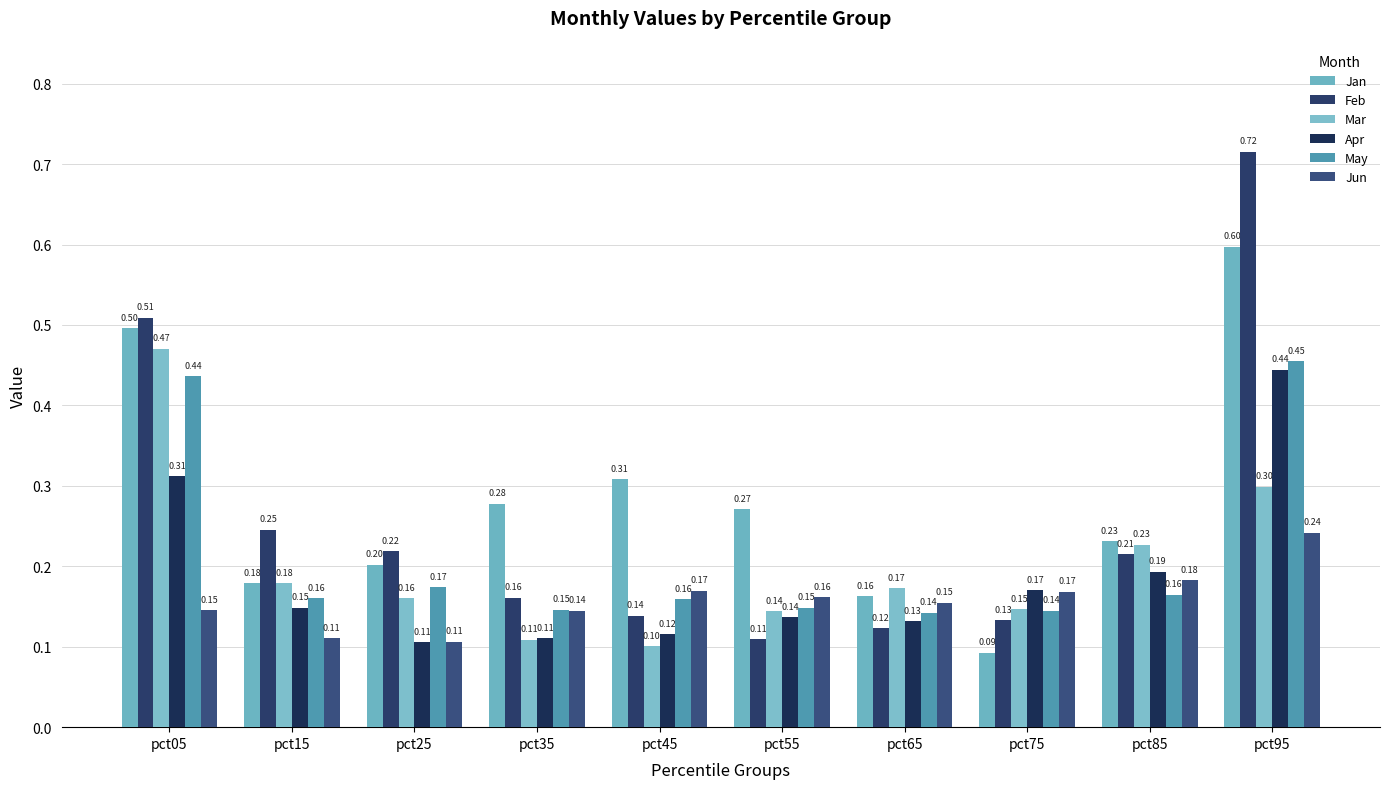

Which has a higher value, pct85 or pct95?

pct95